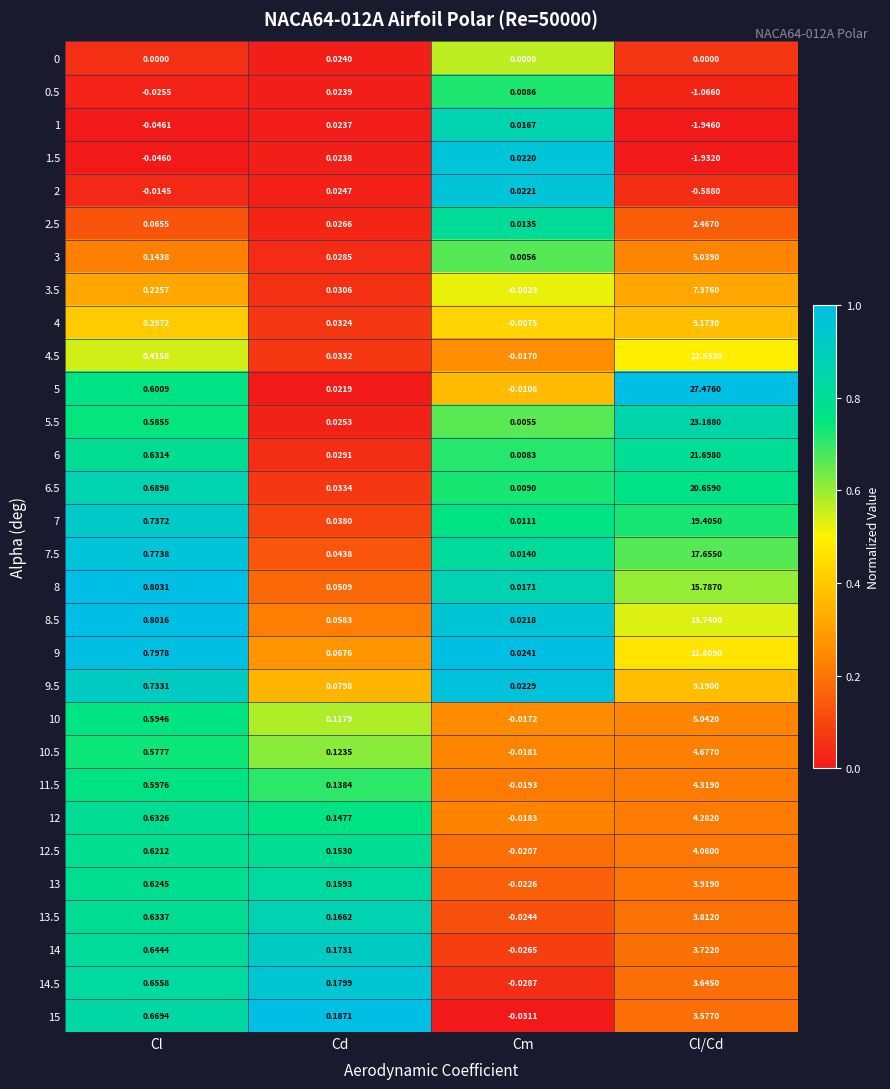

At which label is 9 closest to 5?

Cl